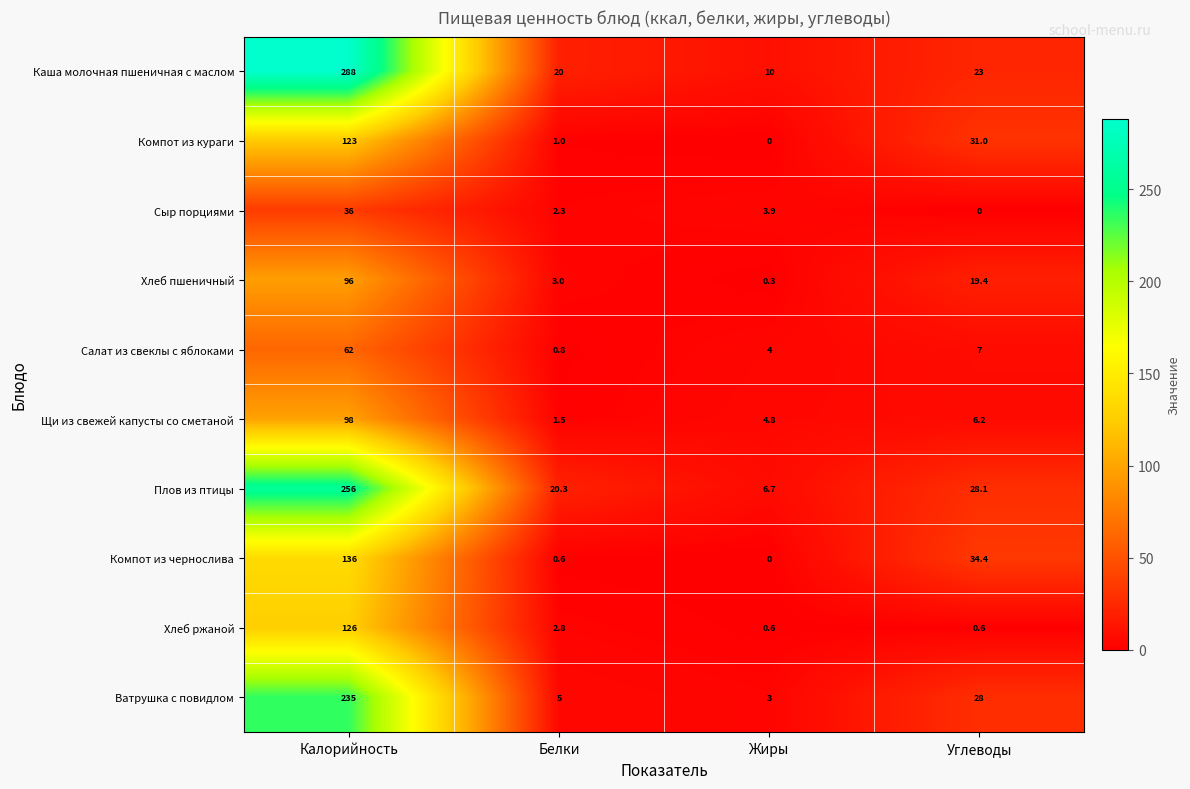

Where is Компот из кураги nearest to the value 61?

Углеводы